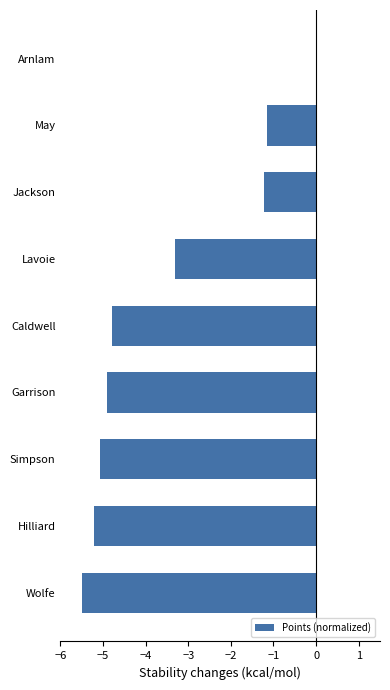

At which category does the chart reach its peak across all series?

Arnlam